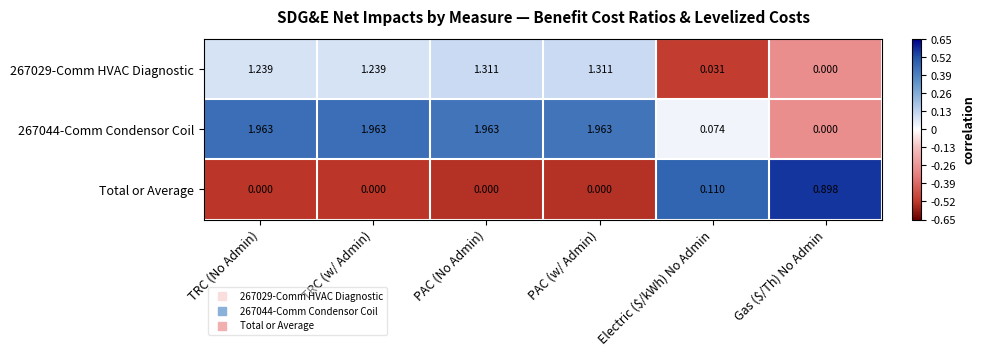

Which series has the largest total across all categories?

267044-Comm Condensor Coil